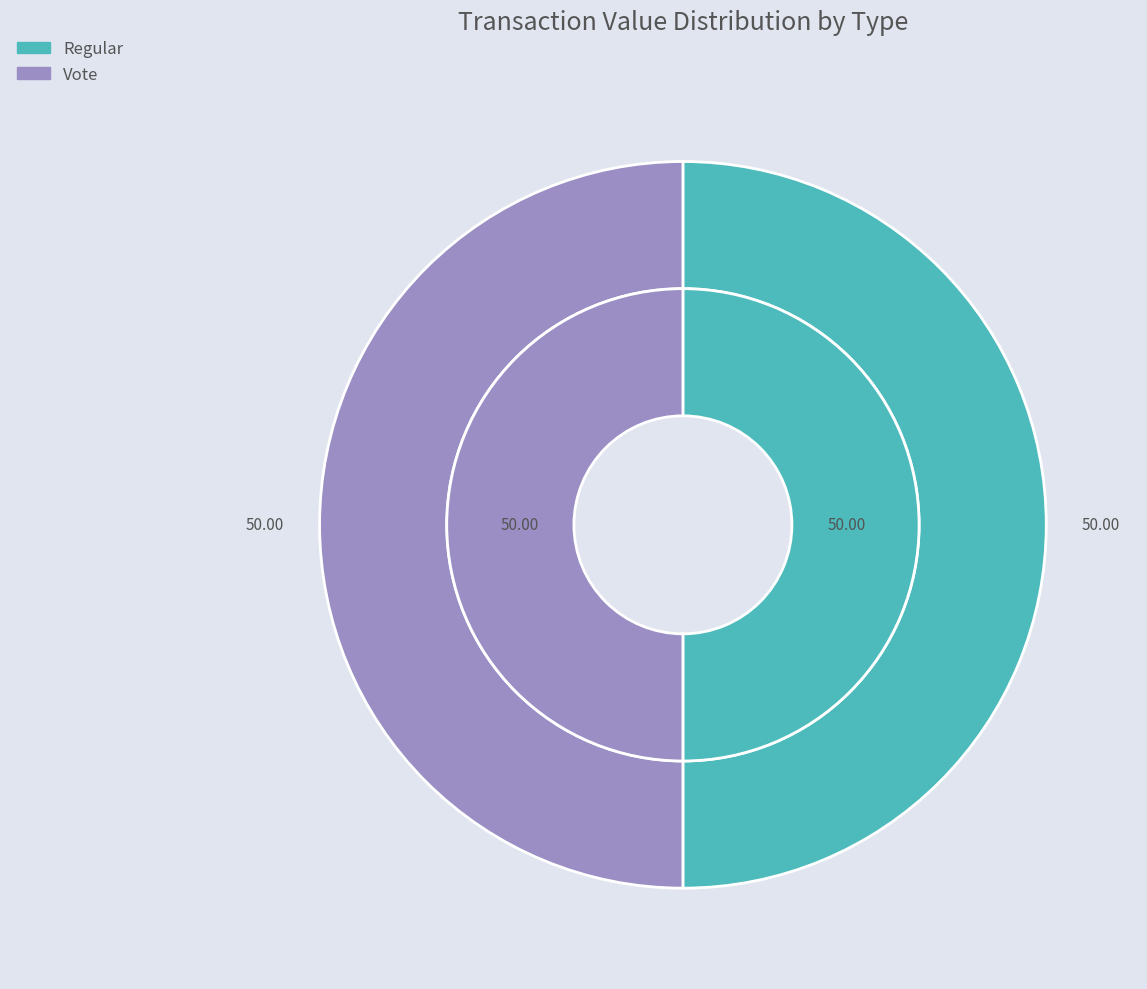

What is the majority slice?

Regular